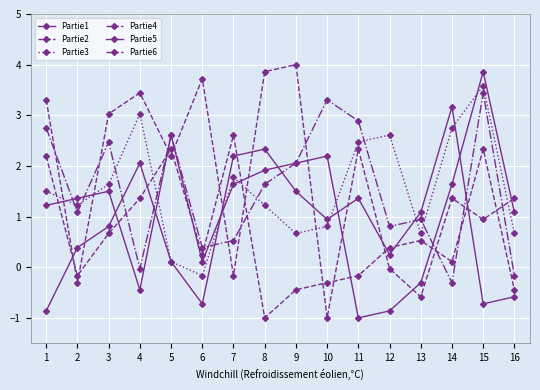

Does the chart display data point markers on the line(s)?

Yes